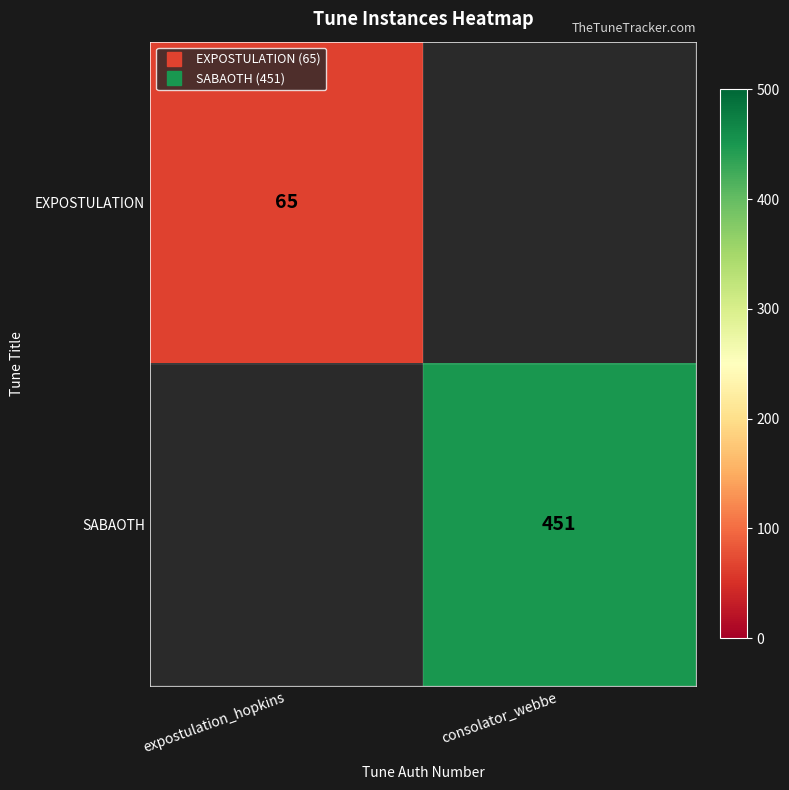

Which has a higher value, expostulation_hopkins or consolator_webbe?

consolator_webbe